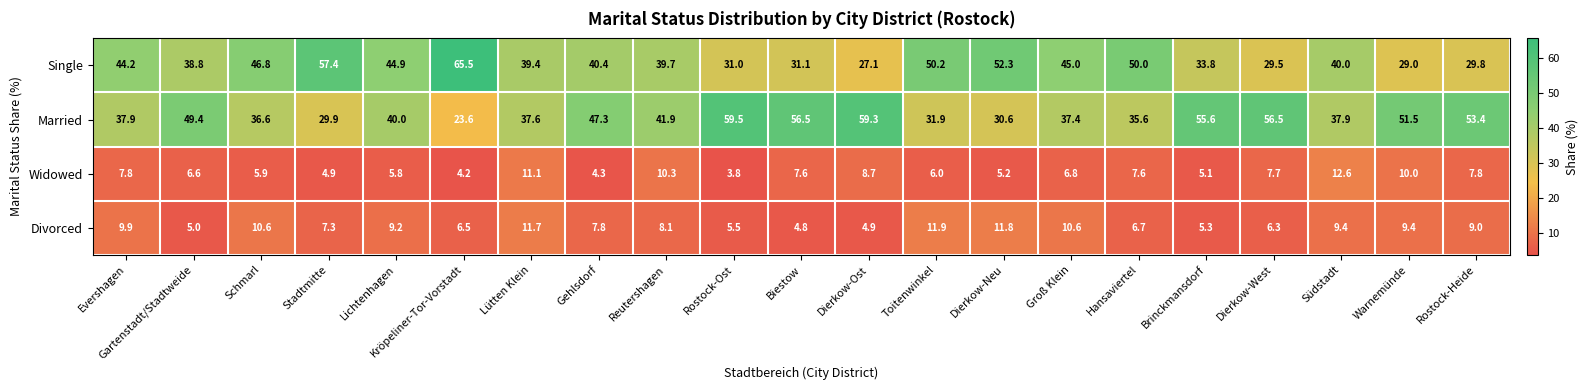

Where does the Widowed series first go above 6?

Evershagen